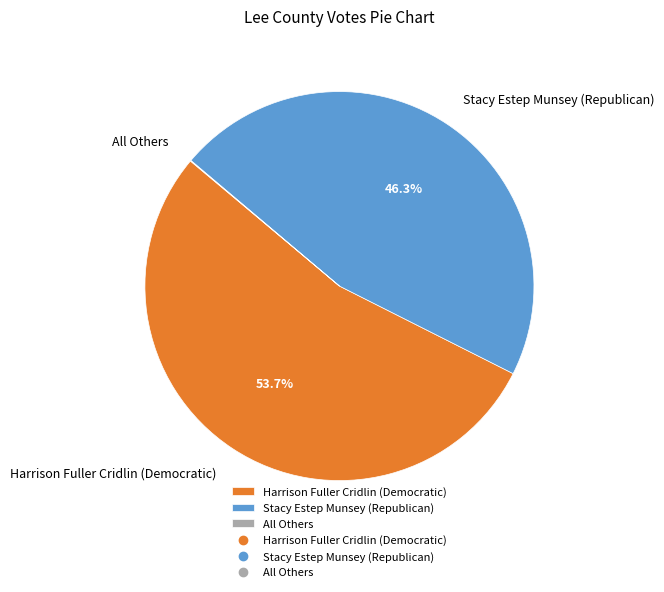

What percentage is the Harrison Fuller Cridlin (Democratic) slice, to the nearest percent?

54%